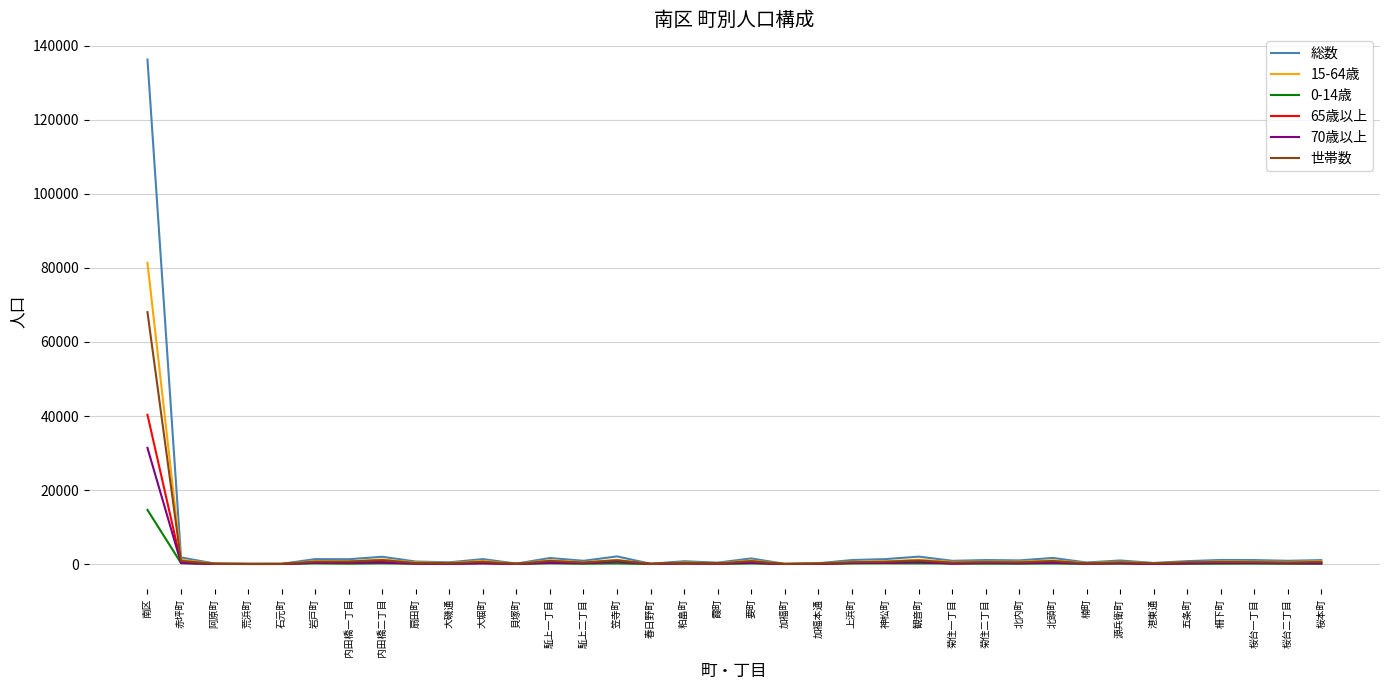

What is the maximum value shown in the chart?

136334